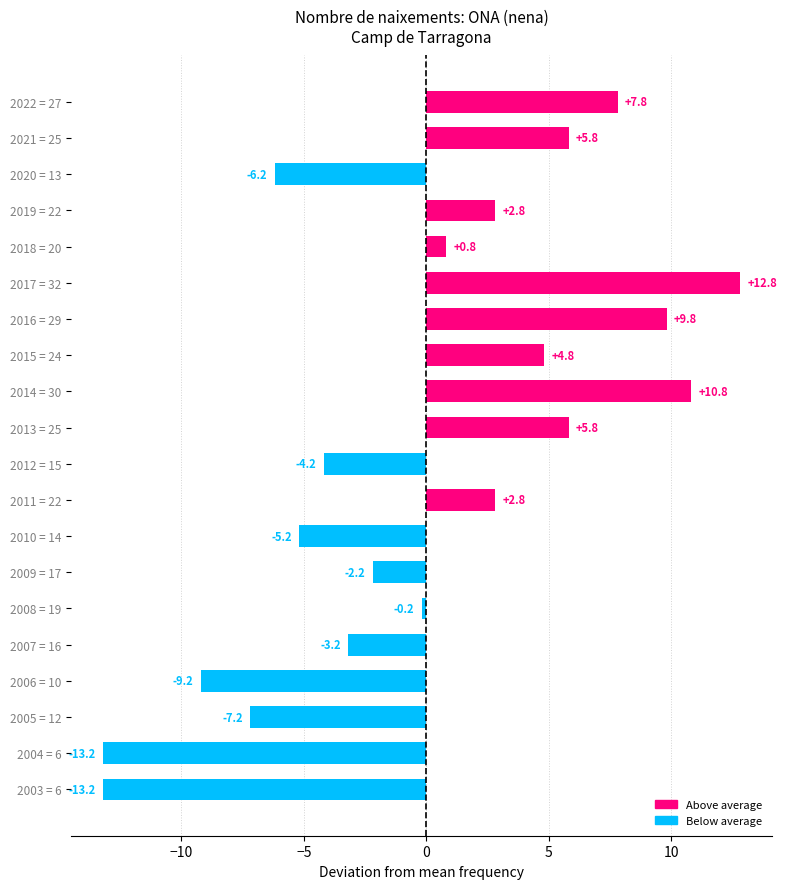

What is the greatest value displayed?

12.8